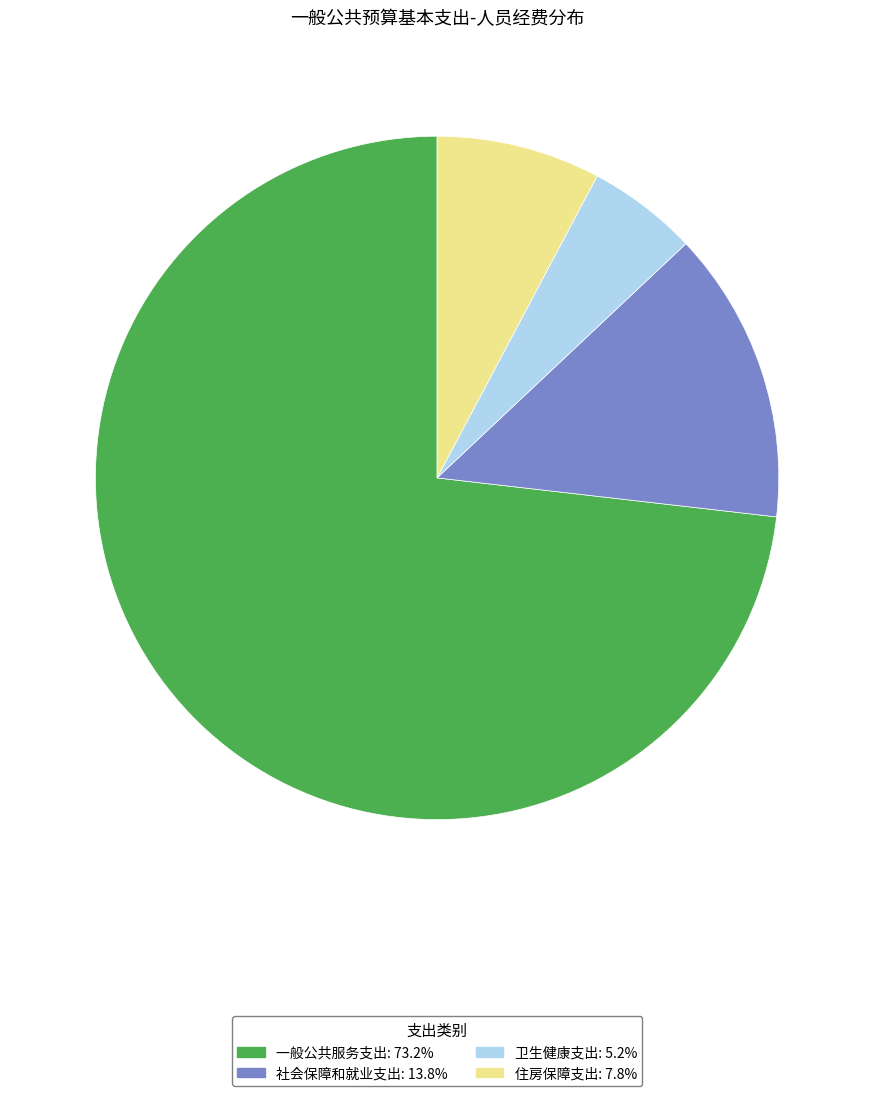

Do 社会保障和就业支出: 13.8% and 卫生健康支出: 5.2% together represent more than half of the pie?

No